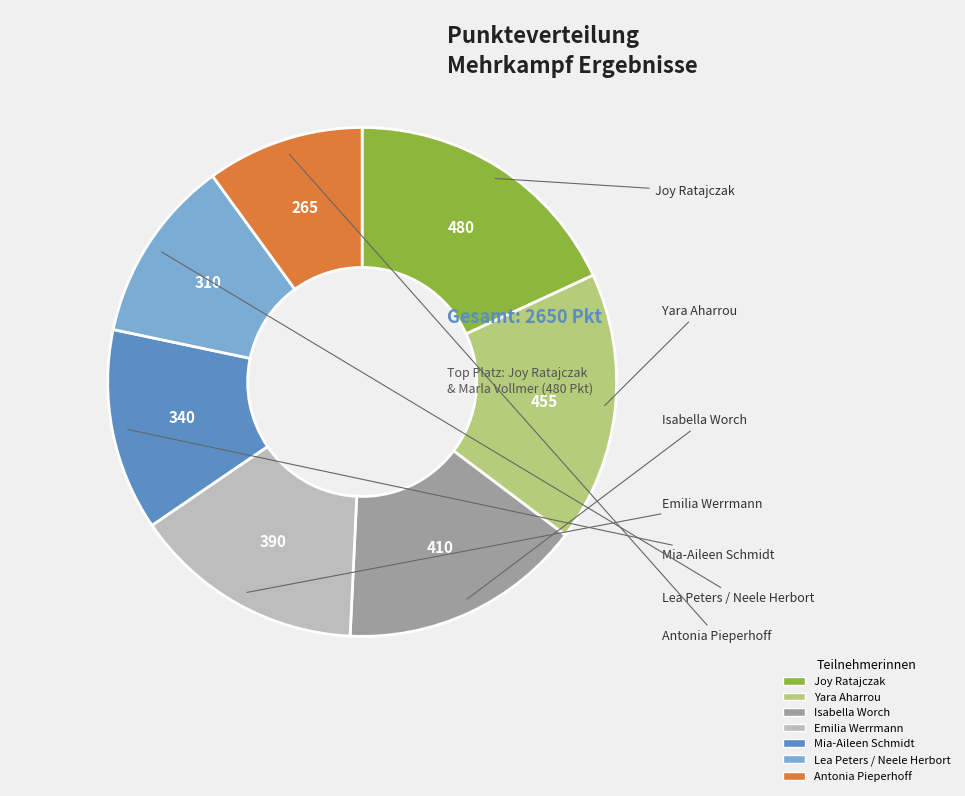

Combined, do Lea Peters / Neele Herbort and Joy Ratajczak account for over 50%?

No